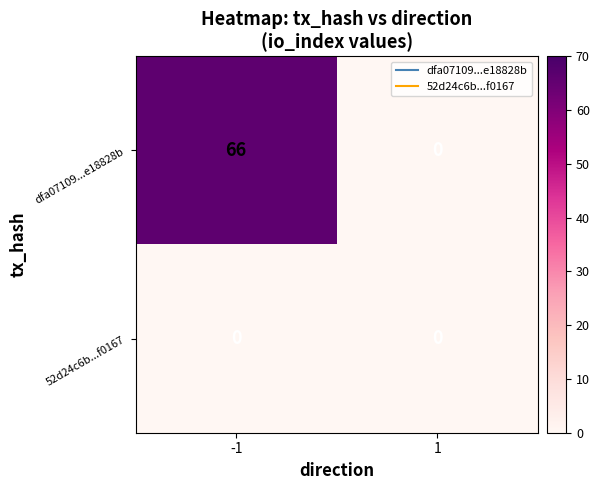

At how many categories does at least one series exceed 12?

1